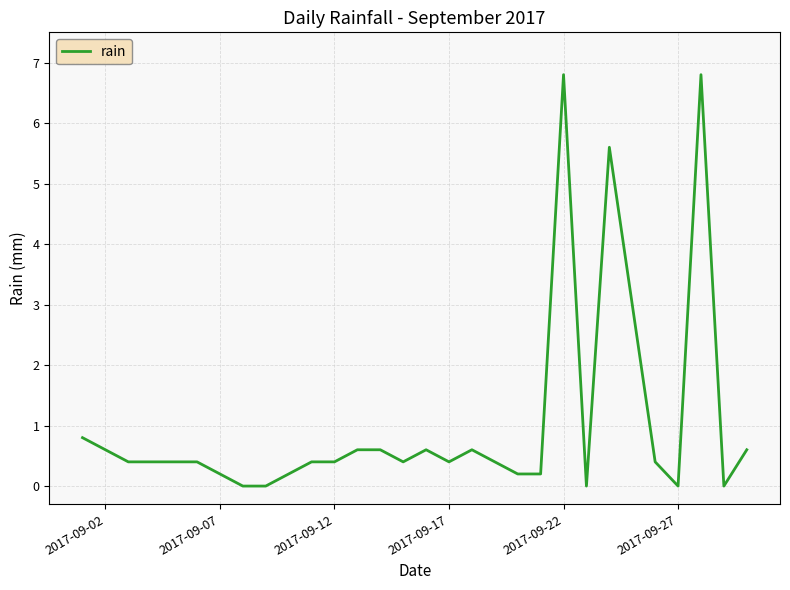

What is the difference between the maximum and minimum values?

6.8